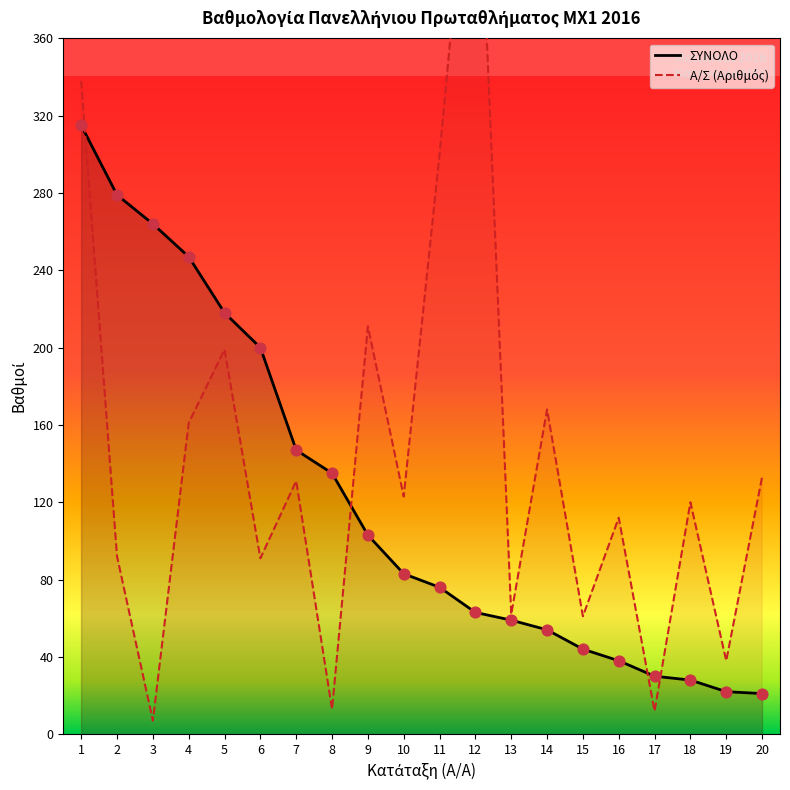

What are all the series names shown in the legend?

ΣΥΝΟΛΟ, A/Σ (Αριθμός)